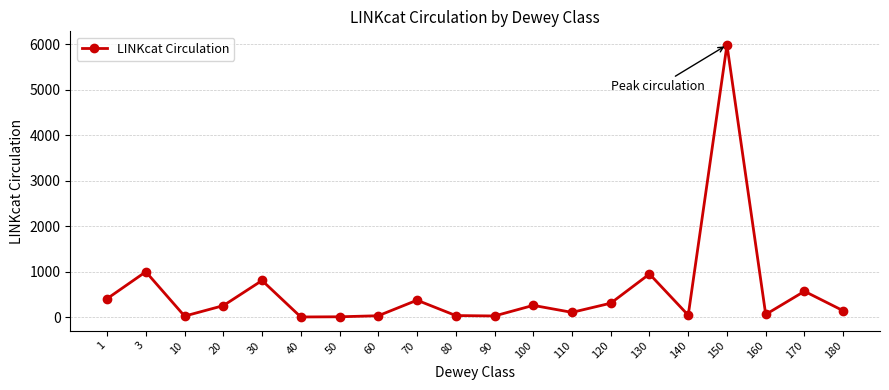

Count the number of data series in this chart.

1